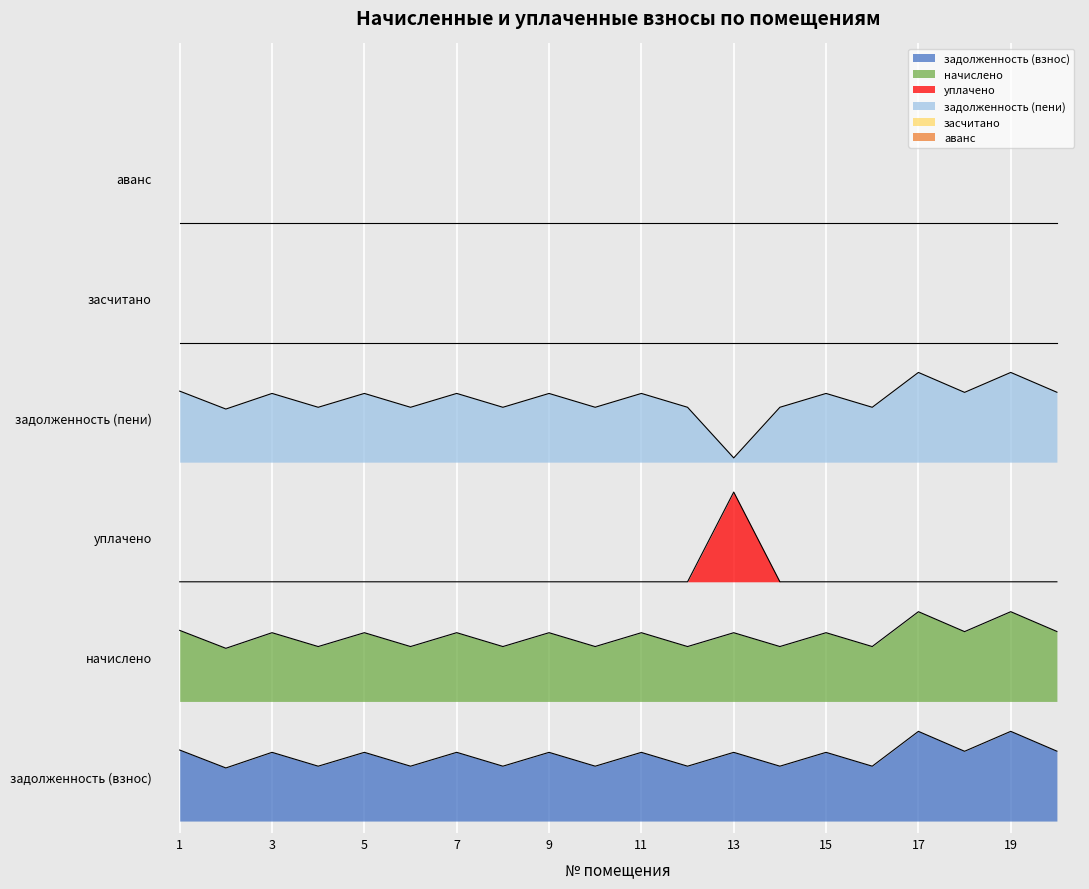

Reading left to right, what are all the values shown in this chart?

задолженность (взнос): 1=26719.5	2=19979.9	3=25853.5	4=20644.5	5=25853.5	6=20644.5	7=25859.3	8=20644.5	9=25847.5	10=20644.5	11=25853.5	12=20644.5	13=25847.5	14=20644.5	15=25853.5	16=20644.5	17=33750.0	18=26251.1	19=33750.0	20=26290.7
начислено: 1=71719.5	2=64979.9	3=70853.5	4=65644.3	5=70853.5	6=65644.3	7=70859.4	8=65644.3	9=70847.5	10=65644.3	11=70853.5	12=65644.3	13=70847.5	14=65644.3	15=70853.5	16=65644.3	17=78750.0	18=71251.1	19=78750.0	20=71290.5
уплачено: 1=90000.0	2=90000.0	3=90000.0	4=90000.0	5=90000.0	6=90000.0	7=90000.0	8=90000.0	9=90000.0	10=90000.0	11=90000.0	12=90000.0	13=123750.0	14=90000.0	15=90000.0	16=90000.0	17=90000.0	18=90000.0	19=90000.0	20=90000.0
задолженность (пени): 1=161719.5	2=154979.9	3=160853.5	4=155644.5	5=160853.5	6=155644.5	7=160859.3	8=155644.5	9=160847.5	10=155644.5	11=160853.5	12=155644.5	13=136605.7	14=155644.5	15=160853.5	16=155644.5	17=168750.0	18=161251.1	19=168750.0	20=161290.7